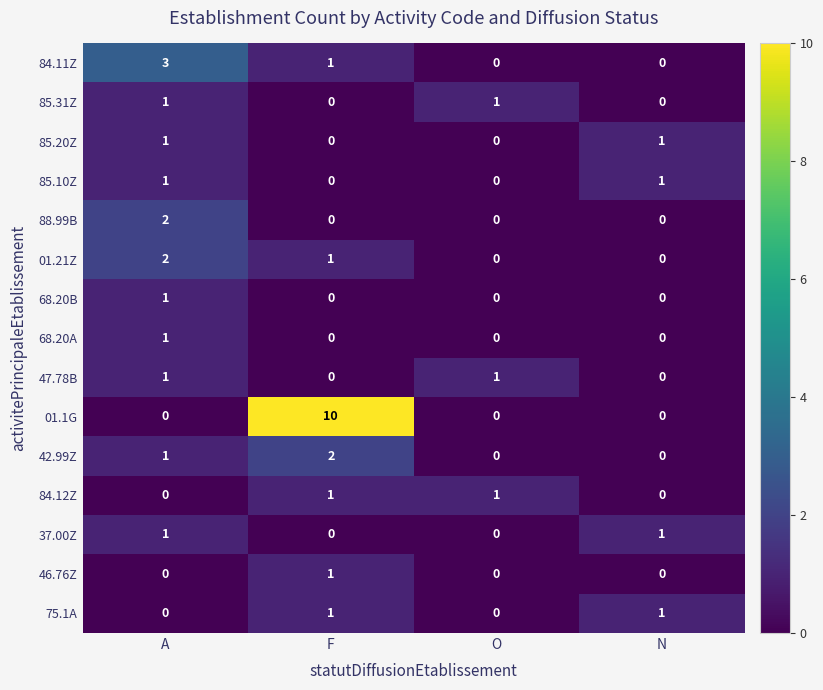

Count the 85.10Z values in the range 0 to 1.

4